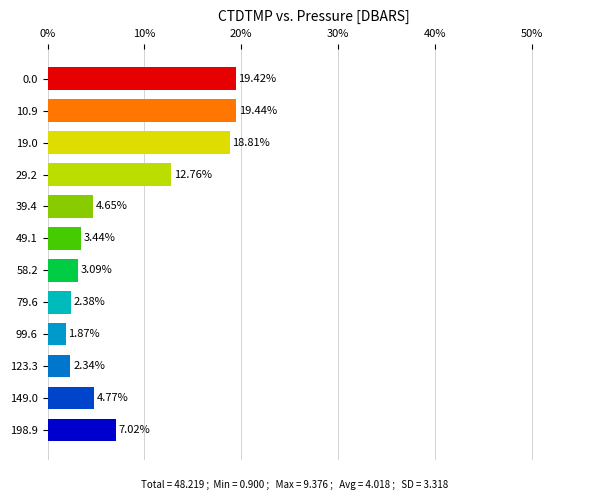

What is the difference between the second highest and second lowest values?

17.1